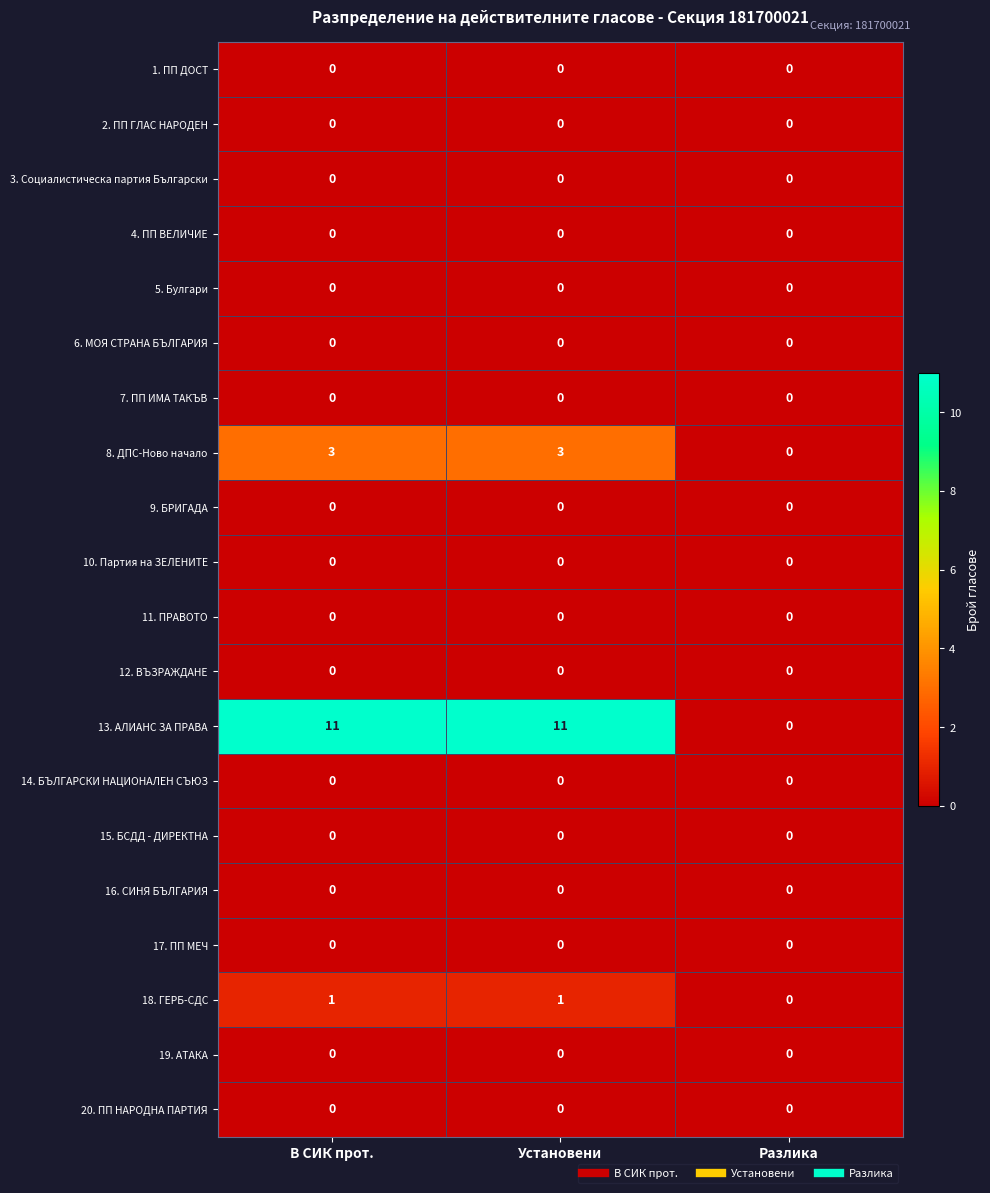

How many distinct data groups are displayed?

20